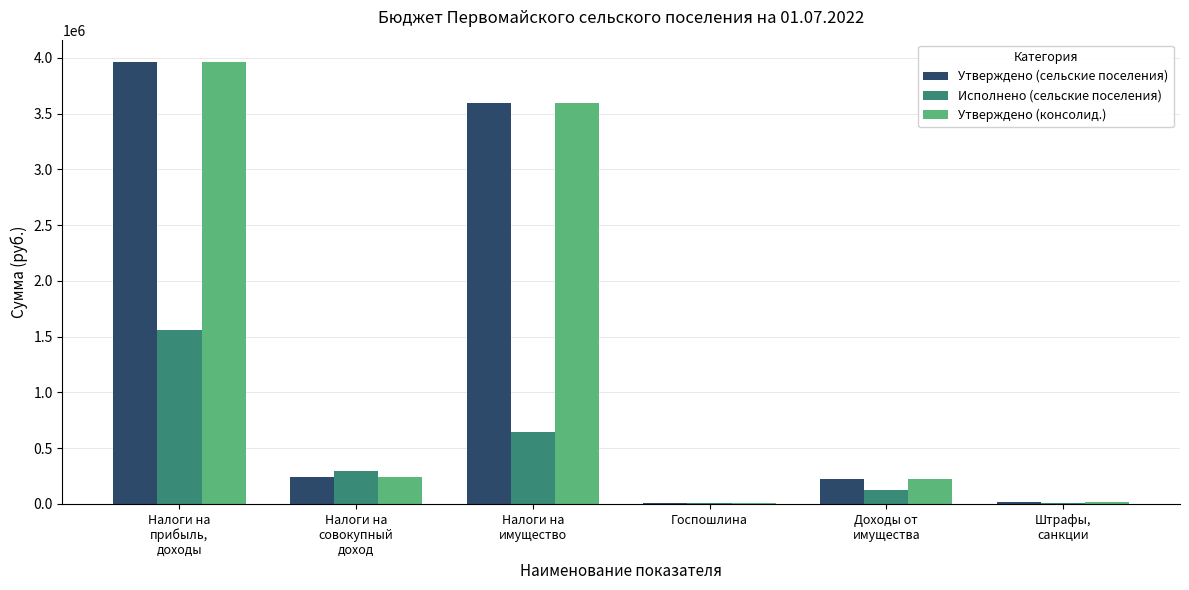

What are all the series names shown in the legend?

Утверждено (сельские поселения), Исполнено (сельские поселения), Утверждено (консолид.)